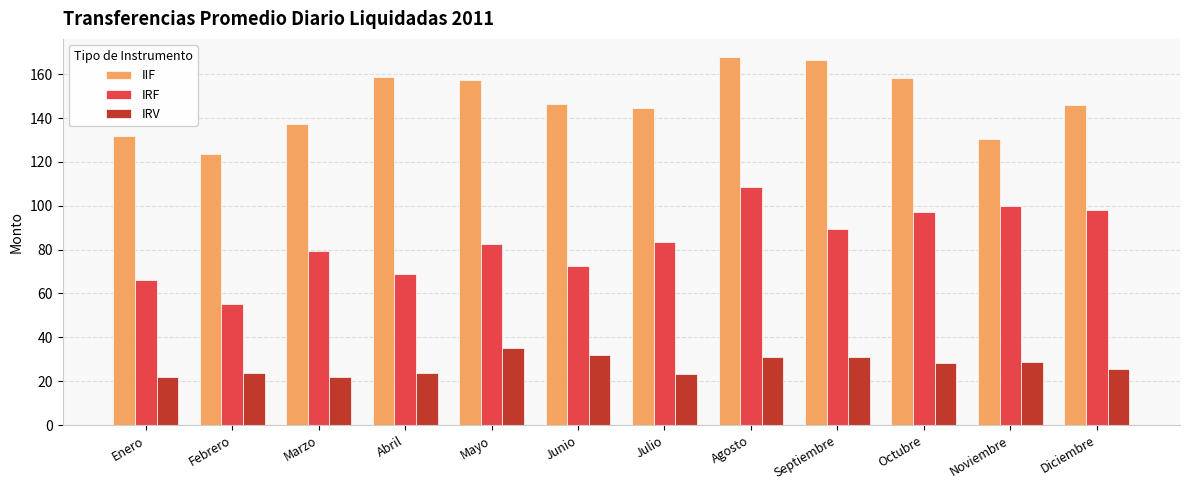

What is the maximum value shown in the chart?

167.8